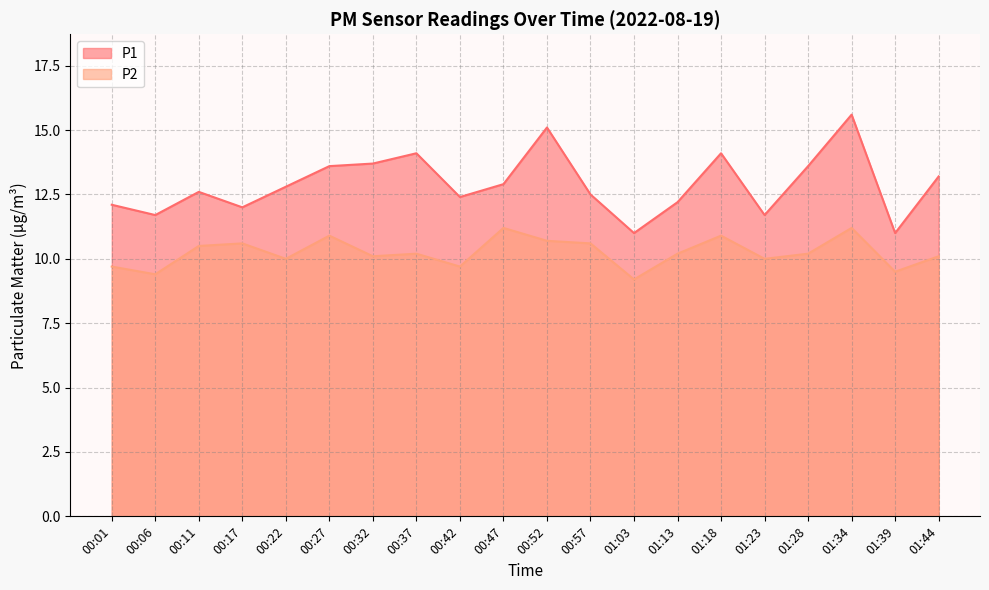

At which label is P1 closest to 13?

00:47